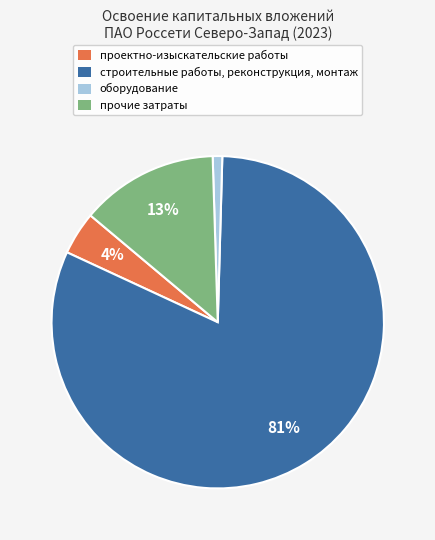

To the nearest percent, what is the difference between the прочие затраты and проектно-изыскательские работы slice percentages?

9%